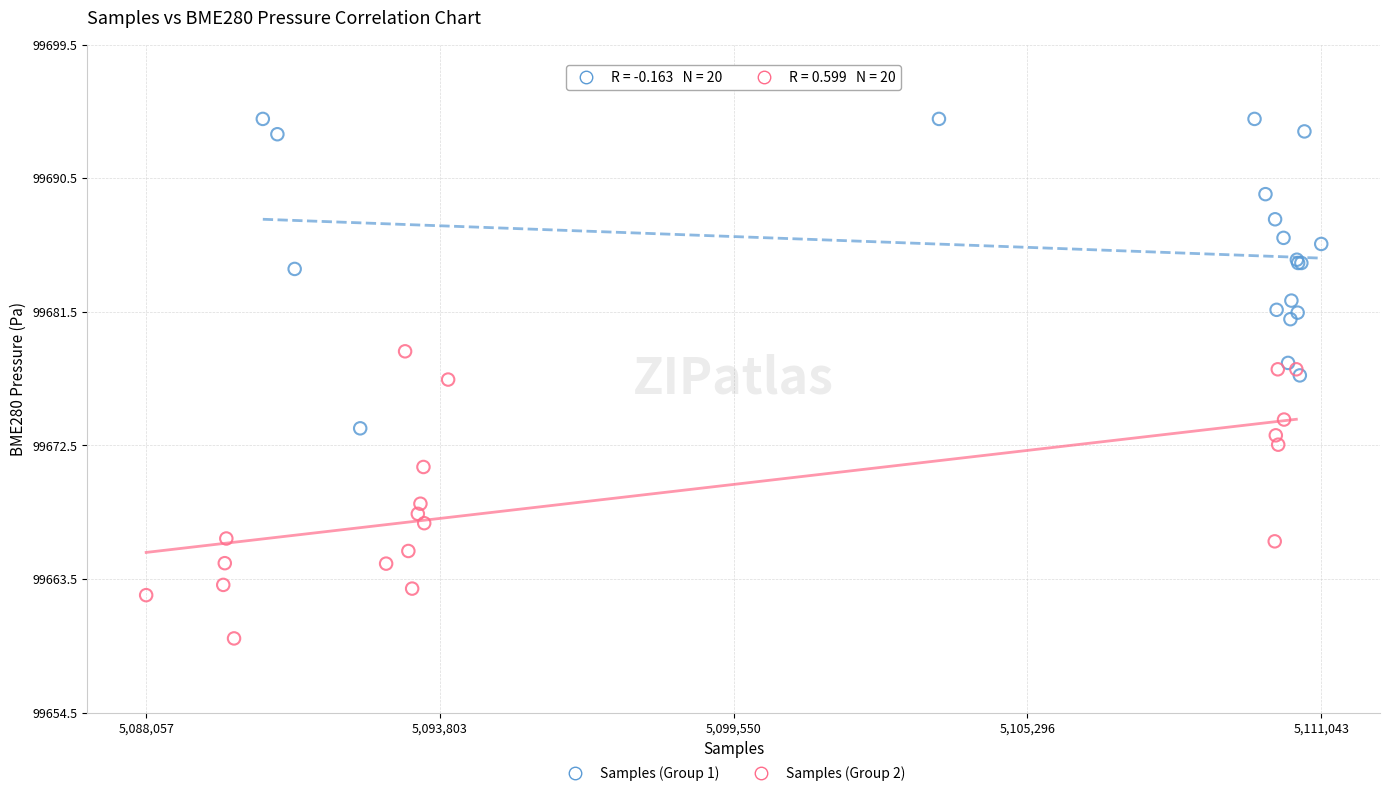

Which series has the widest spread of Y values?

Samples (Group 1)